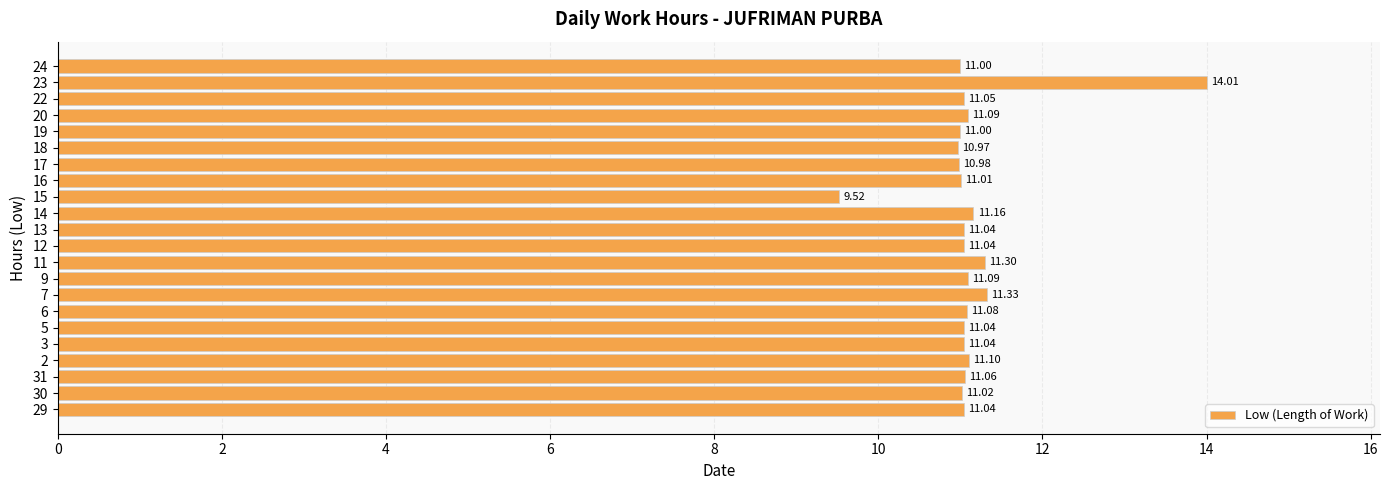

What is the average value?

11.1